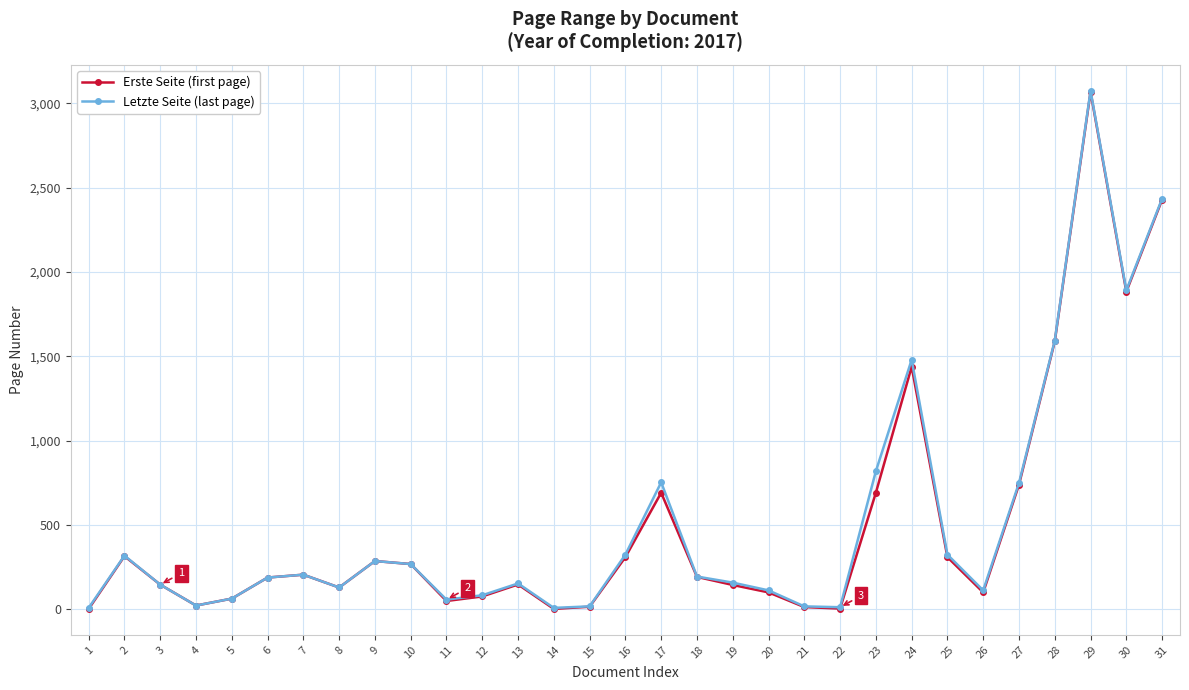

What is the spread (max minus min) of values at 11?

8